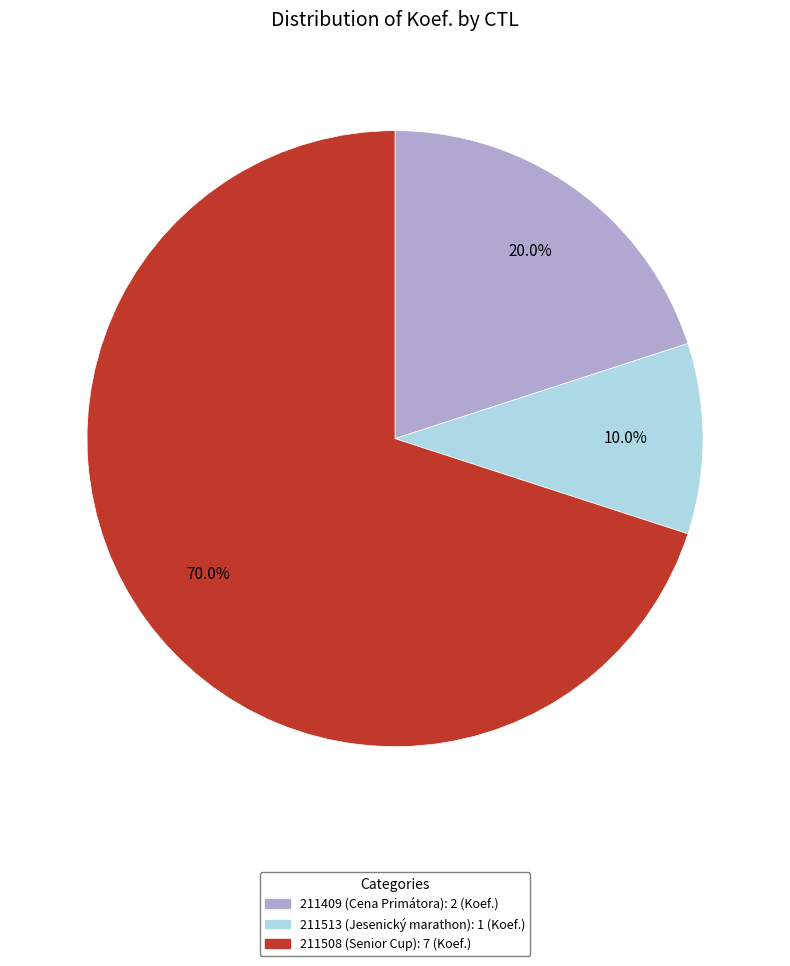

Rank the categories by value from lowest to highest.

211513, 211409, 211508